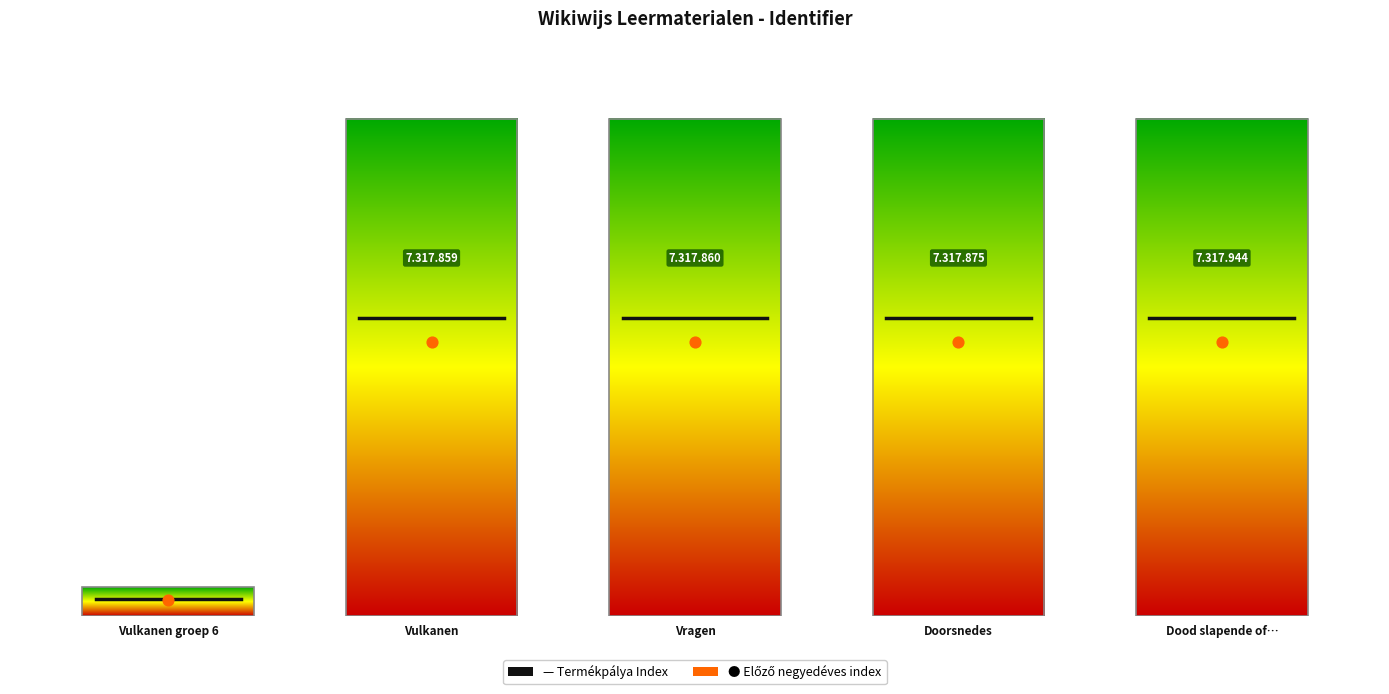

Approximately how many times larger is the value at Vragen compared to Vulkanen?

1.0